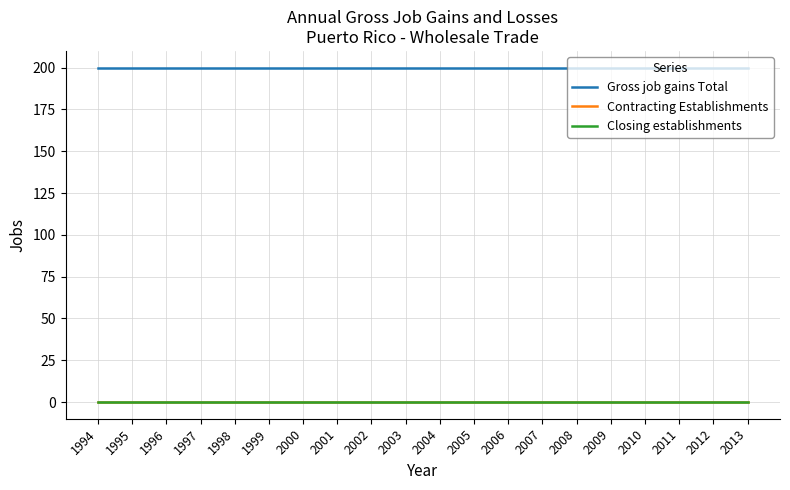

At which label is Contracting Establishments closest to 0?

1994